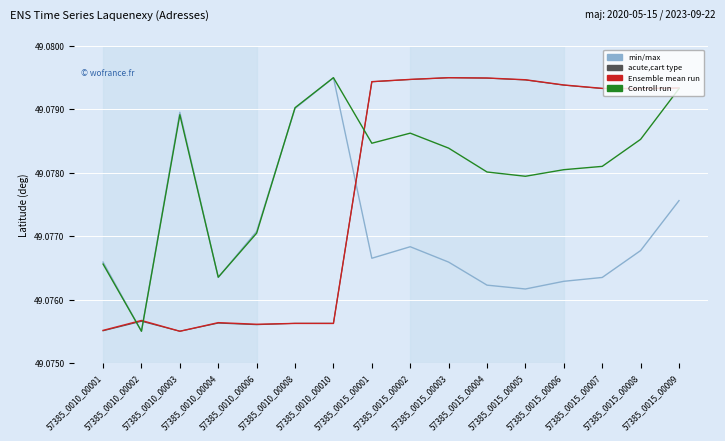

Which category has the highest value in the Ensemble mean run series?

57385_0015_00003